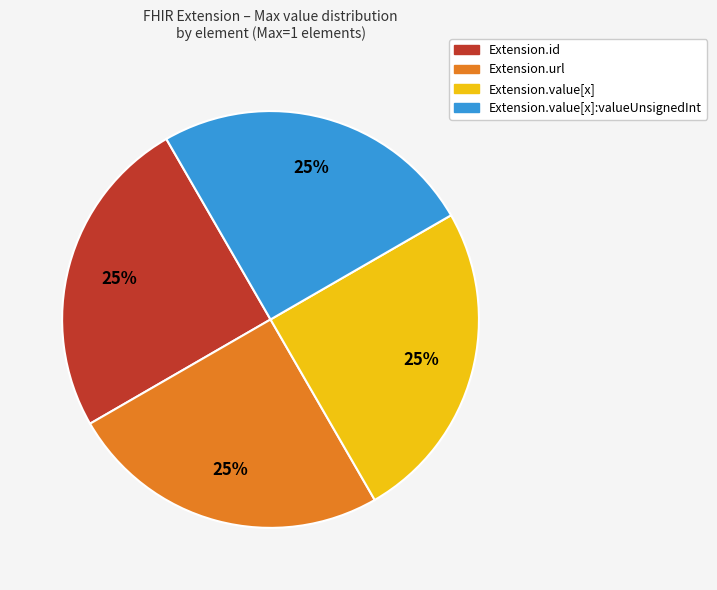

Is there any slice that represents more than half of the pie?

No